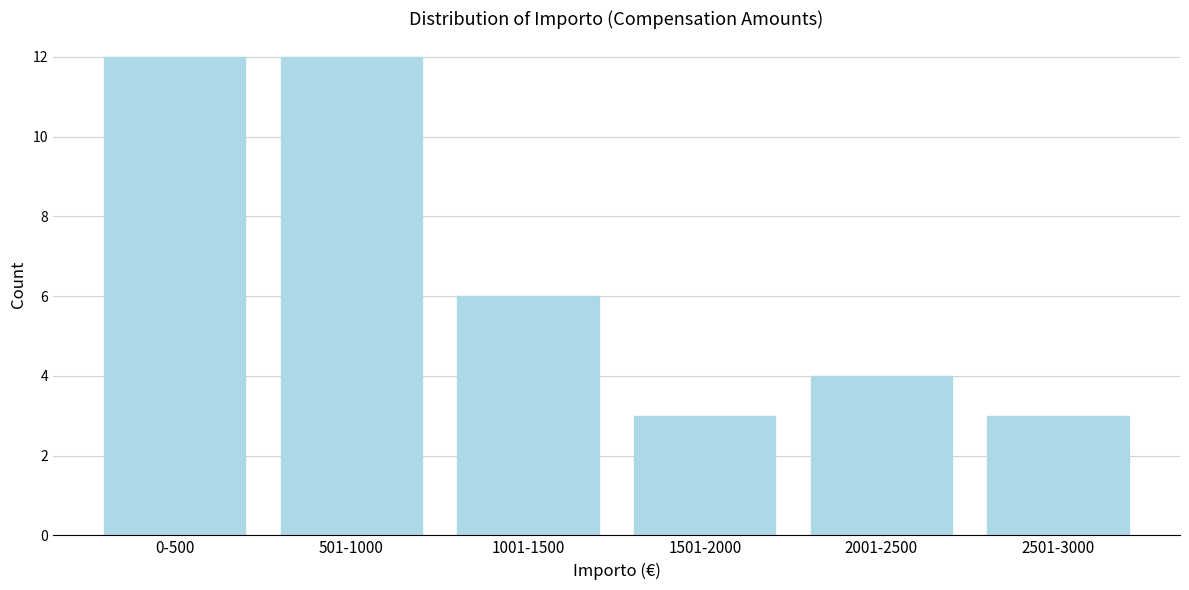

Reading left to right, extract all data points from this chart.

12	12	6	3	4	3